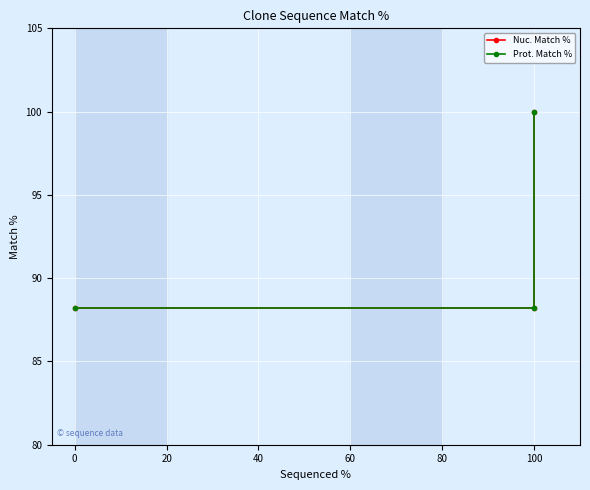

What position from the right is 20?

1